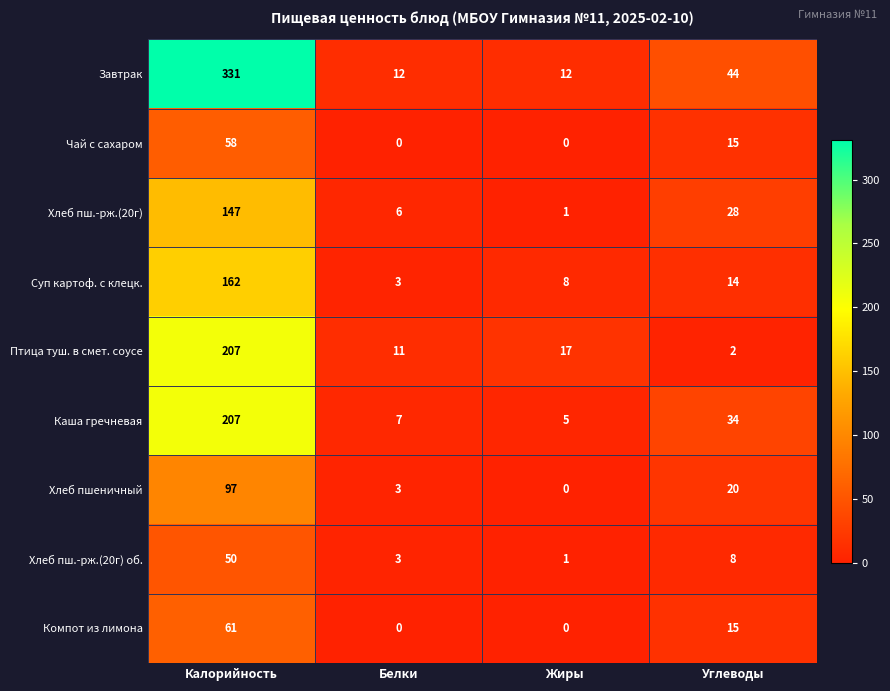

Where does the Хлеб пш.-рж.(20г) series first go above 28?

Калорийность